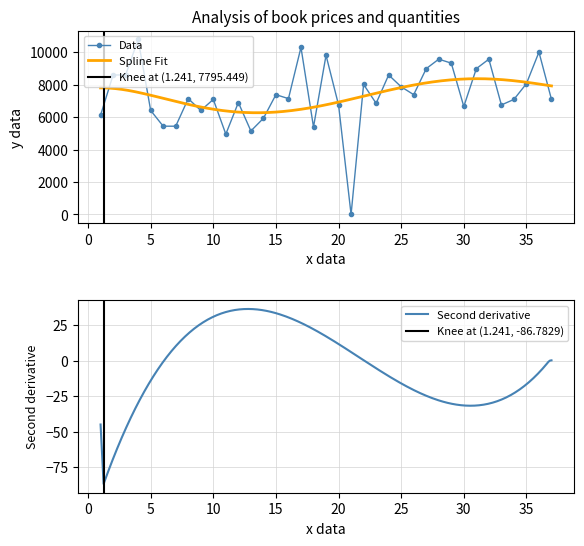

What is the lowest value of the Second derivative series?

-86.8